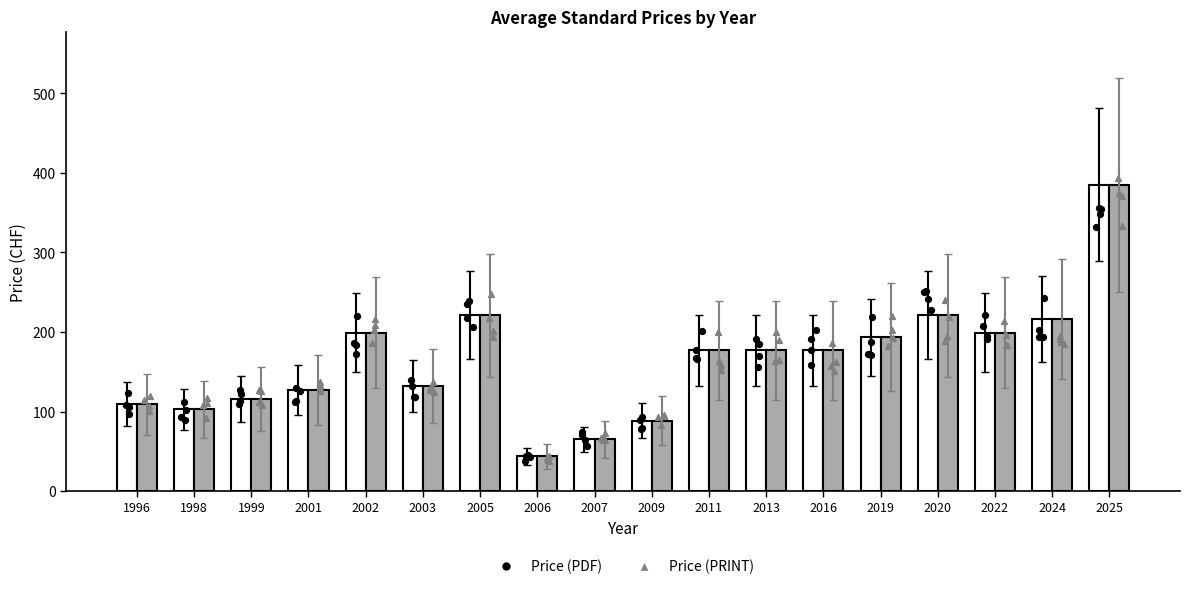

At which category is the sum across all series the highest?

2025